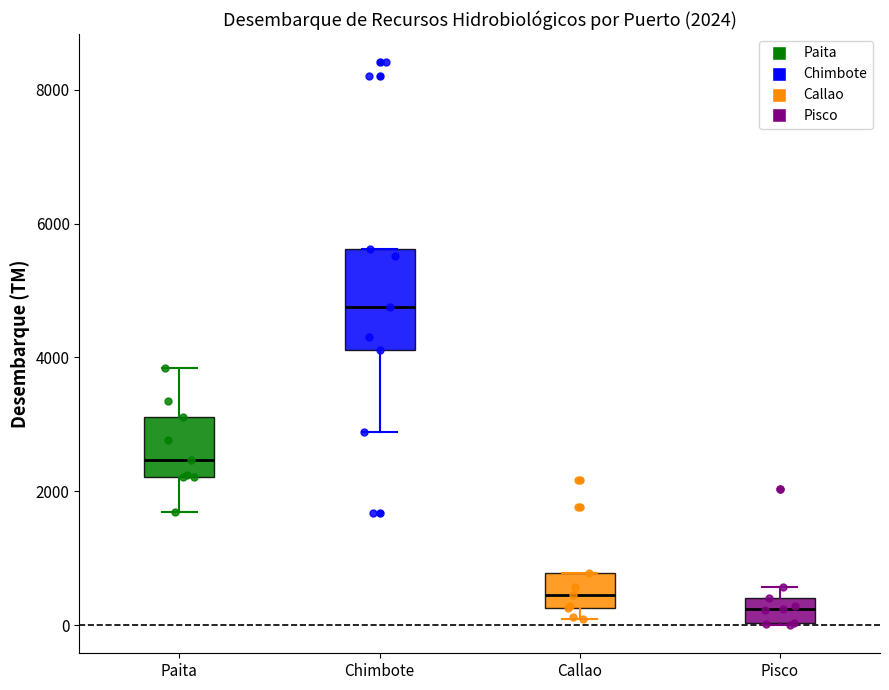

Comparing the boxes themselves (not the whiskers), which one is the tallest?

Chimbote